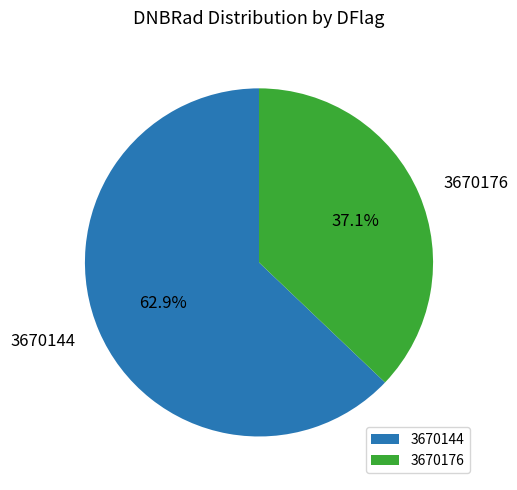

Is there a majority slice in this chart?

Yes